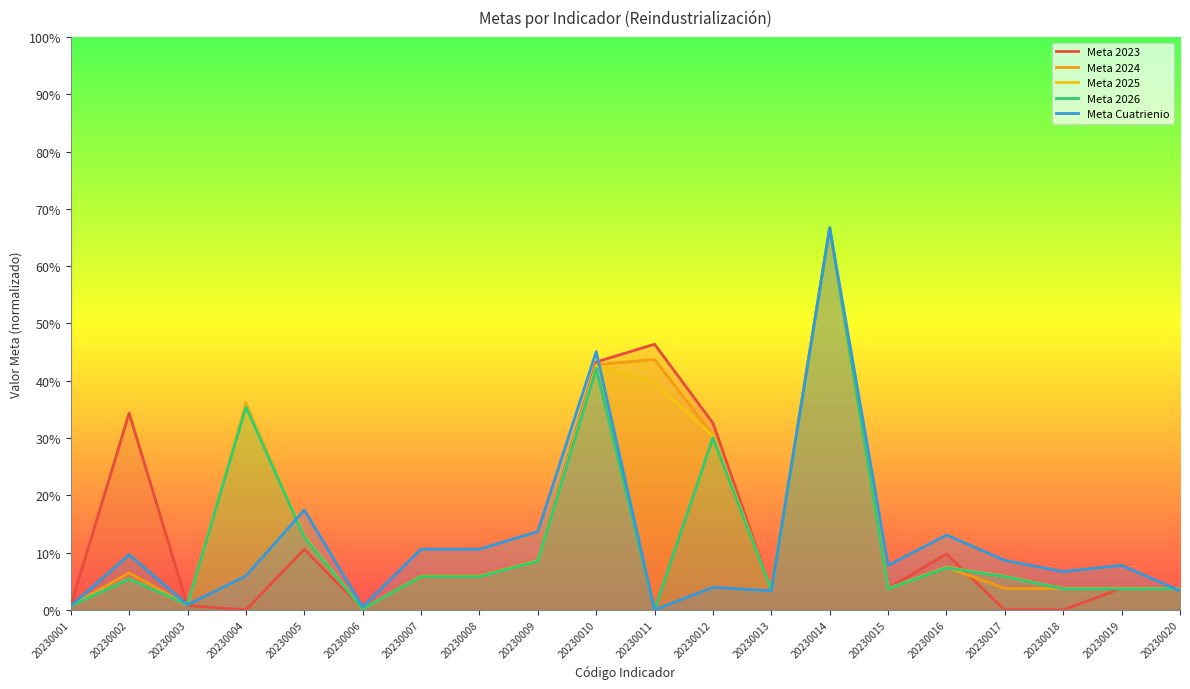

At which category is the sum across all series the highest?

20230014